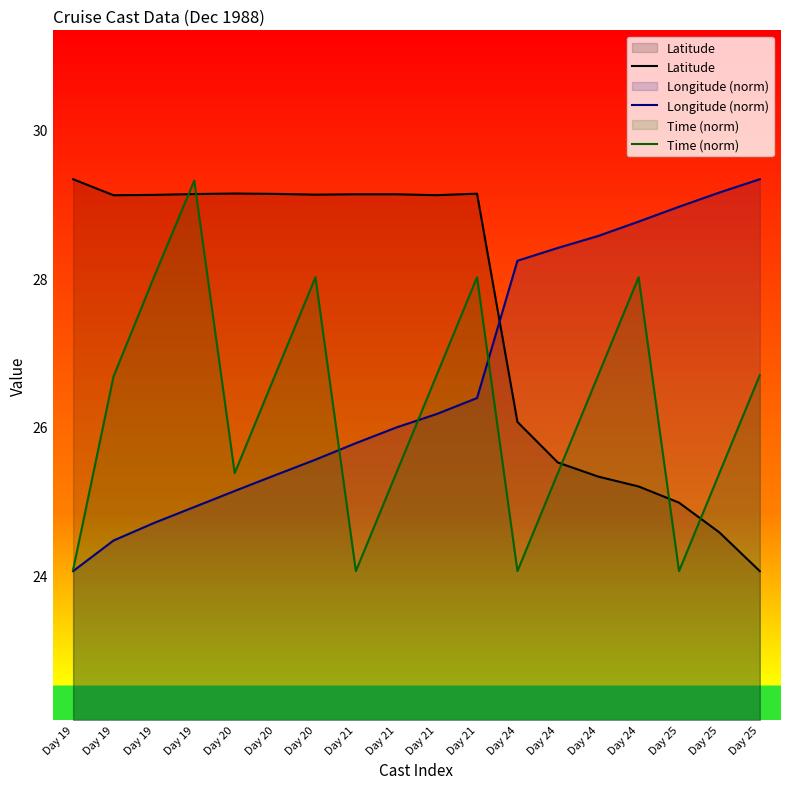

At which category is the sum across all series the highest?

Day 21